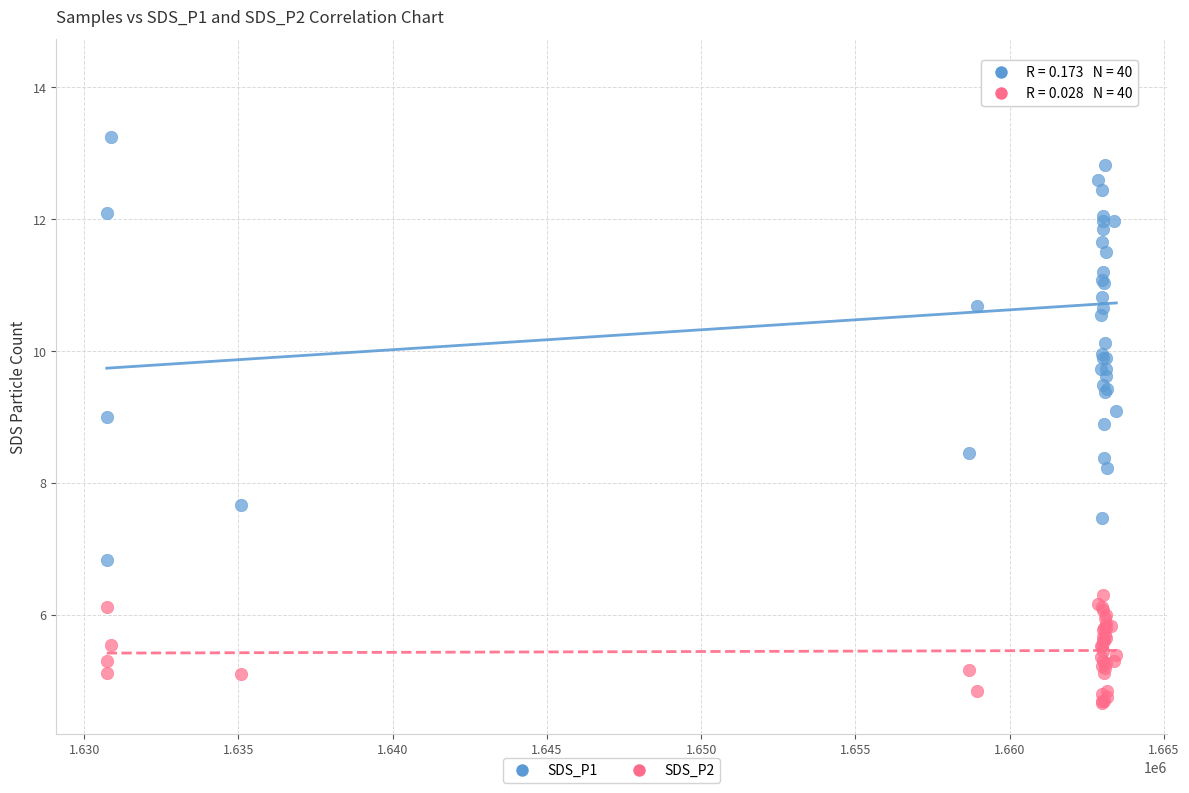

Which series contains the highest Y value?

SDS_P1